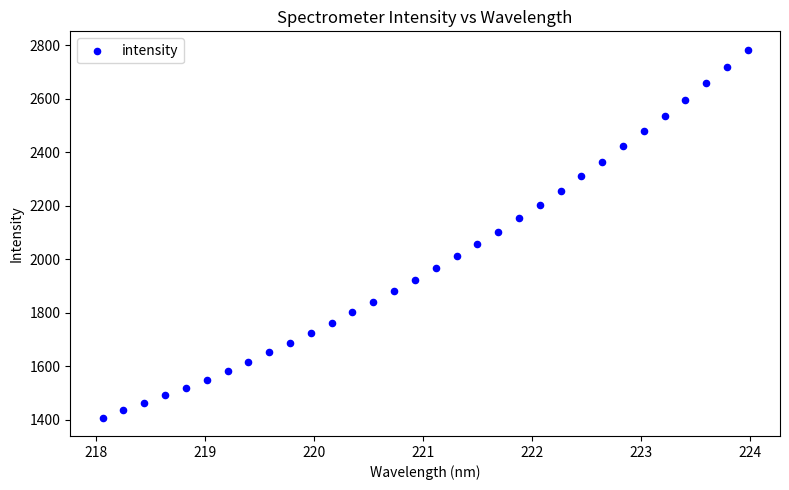

What is the range of X values (max minus min)?

5.9